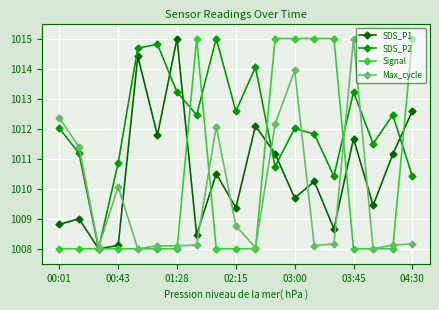

True or false: Signal has more than 0 points higher than both neighbors.

True